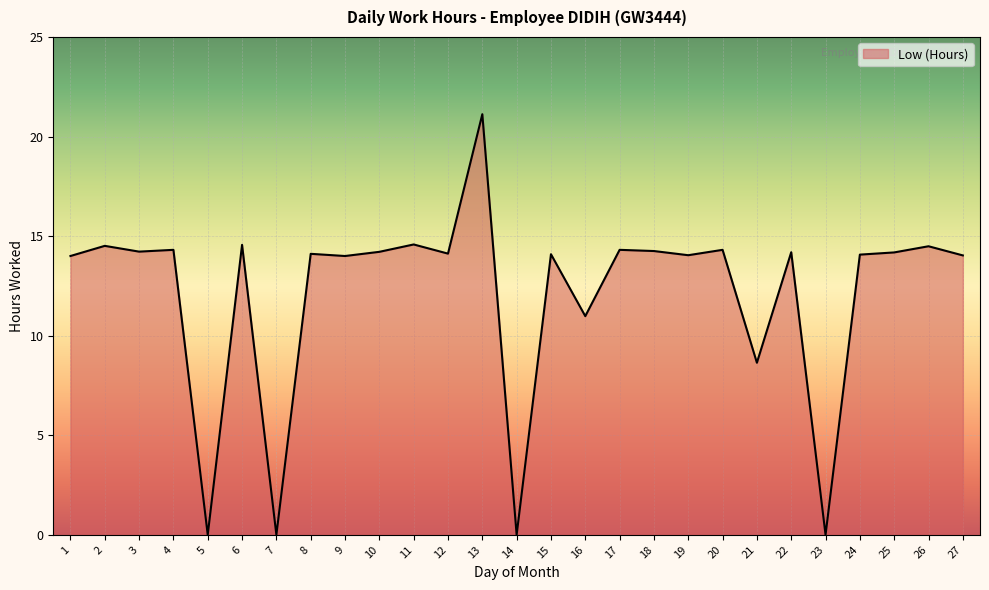

What is the difference between the values at 2 and 15?

0.4